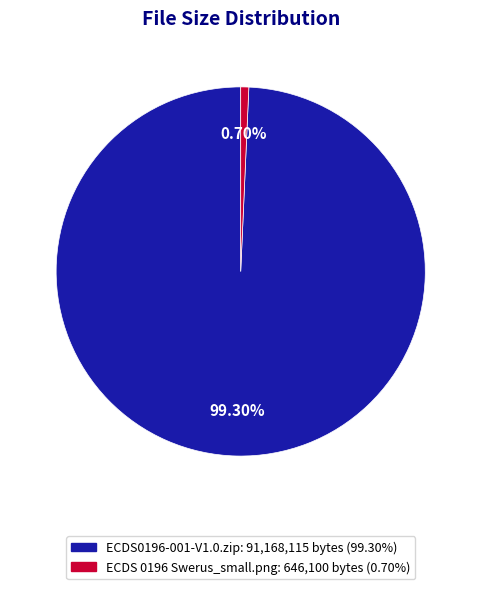

To the nearest percent, what portion does ECDS0196-001-V1.0.zip represent?

99%